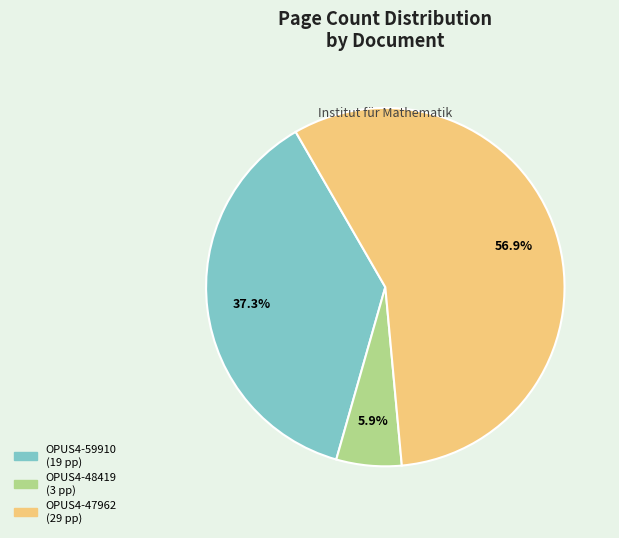

What is the smallest slice in the pie chart?

OPUS4-48419